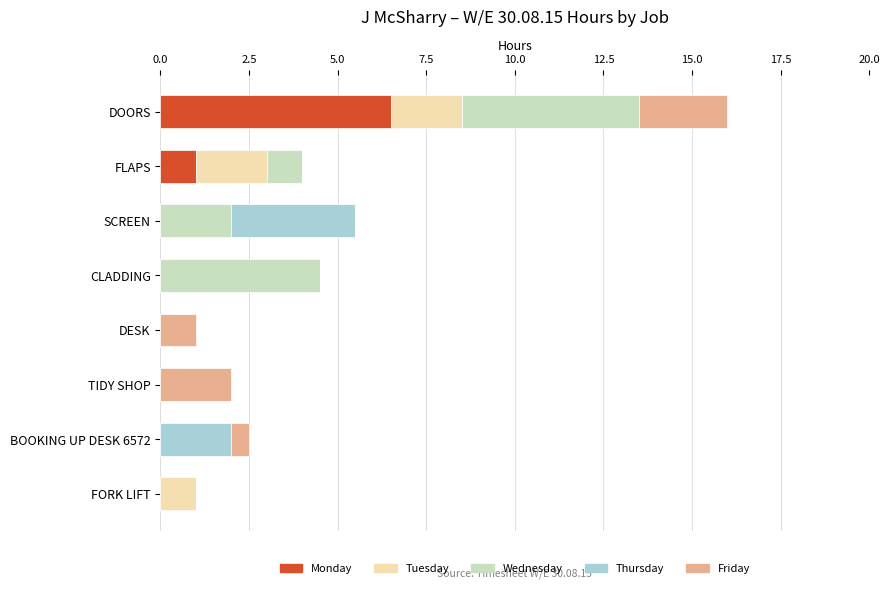

At which category is the sum across all series the highest?

DOORS